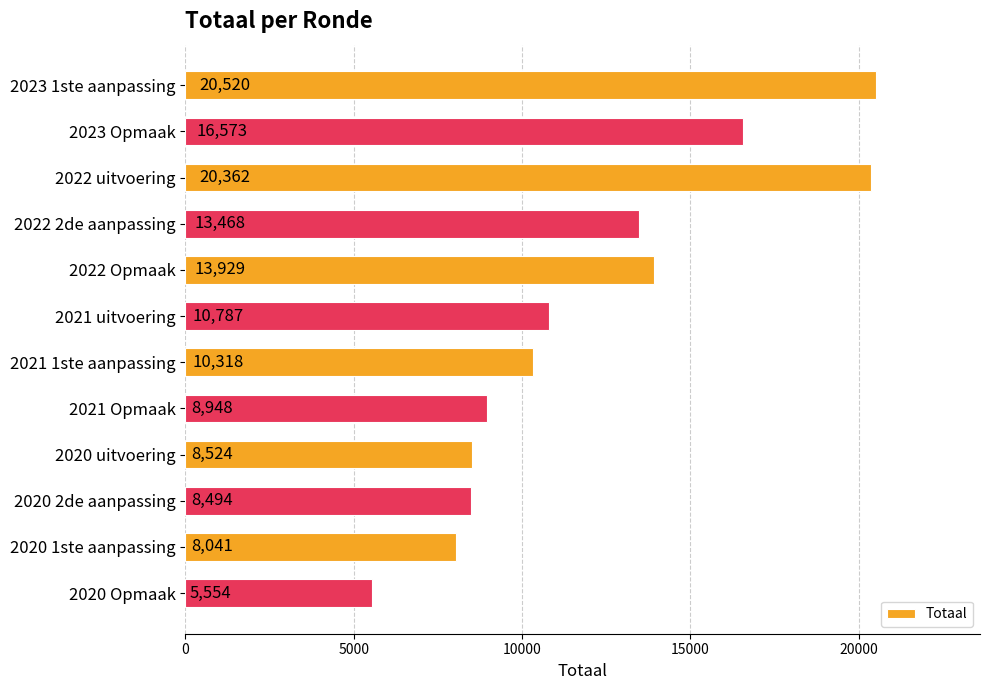

Are the bars horizontal?

Yes